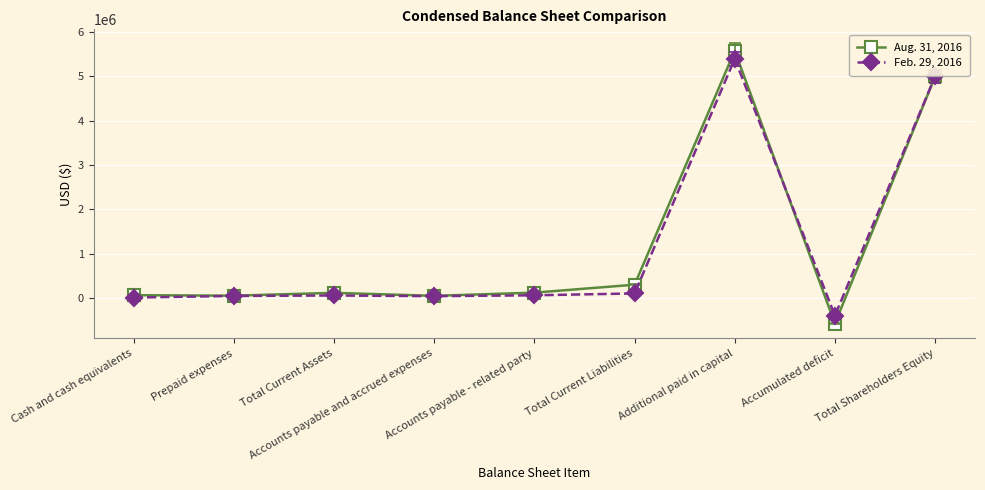

What are all the series names shown in the legend?

Aug. 31, 2016, Feb. 29, 2016